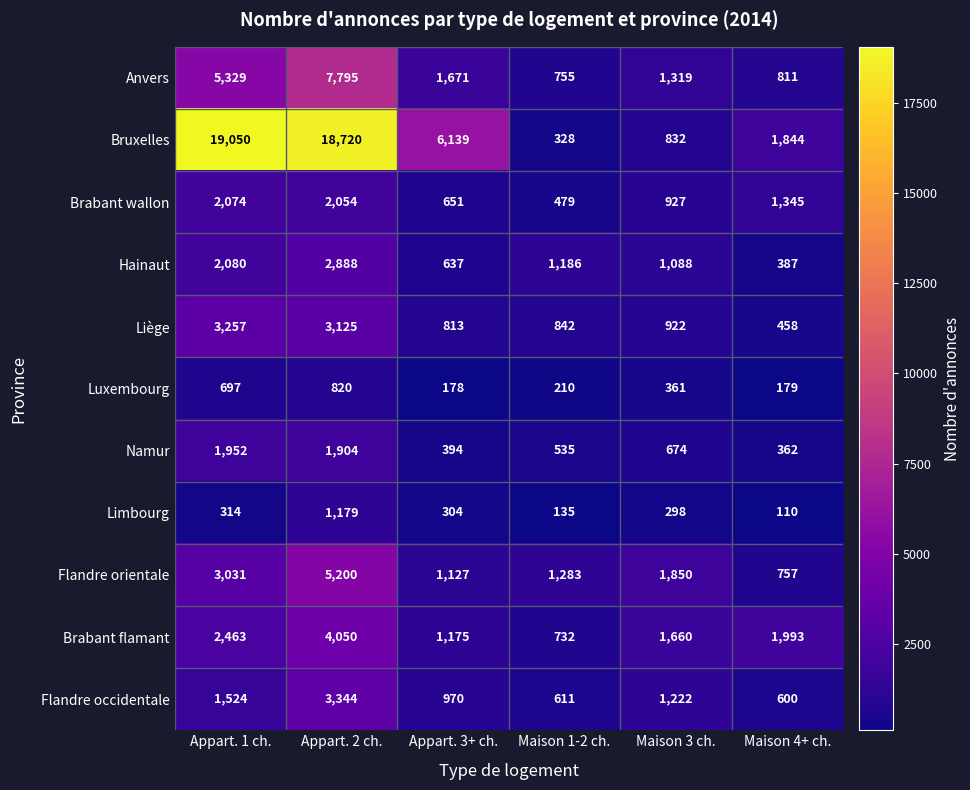

The value of Liège at Maison 3 ch. is 922. True or false?

True